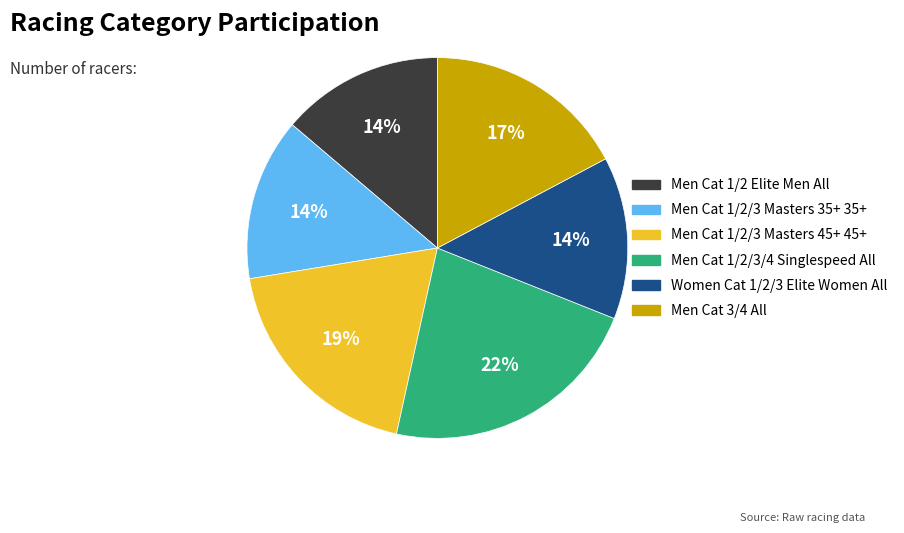

What is the largest slice in the pie chart?

Men Cat 1/2/3/4 Singlespeed All